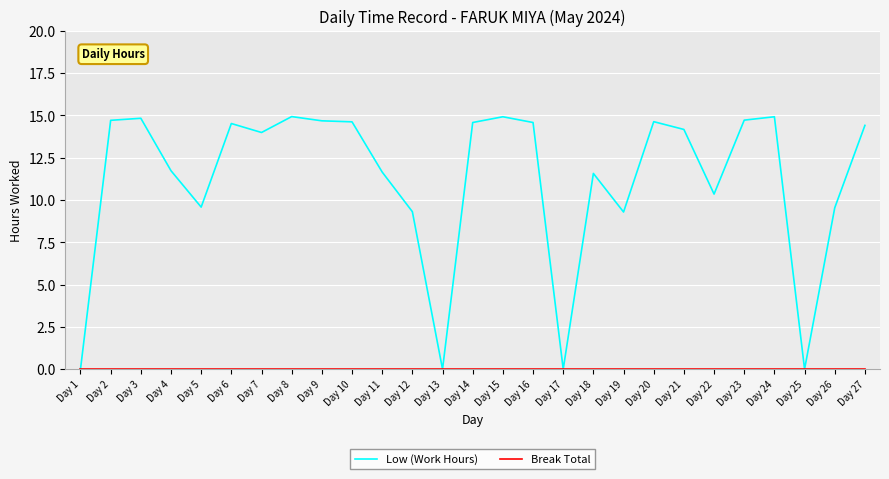

Between Day 5 and Day 9, which series saw the biggest shift?

Low (Work Hours)